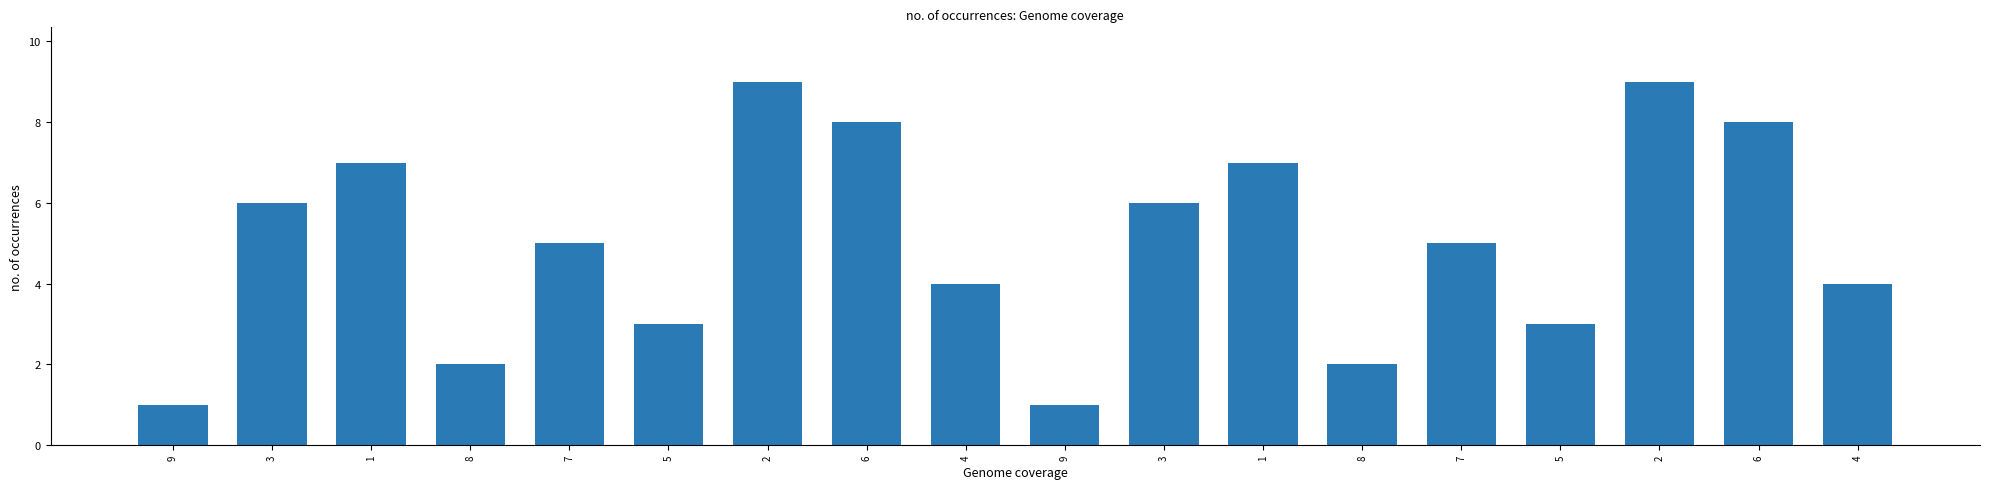

The chart shows a value of 1 at 9. True or false?

True